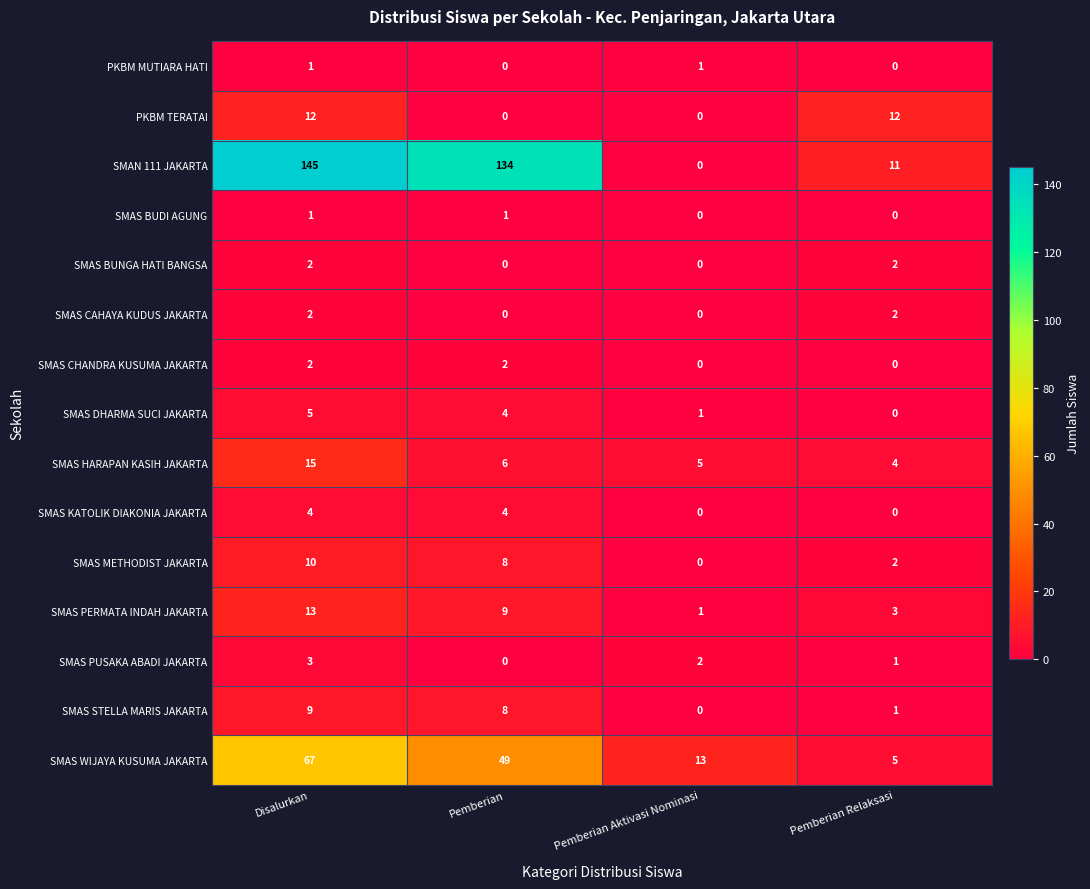

What is the difference between the highest and lowest values at Pemberian Relaksasi?

12